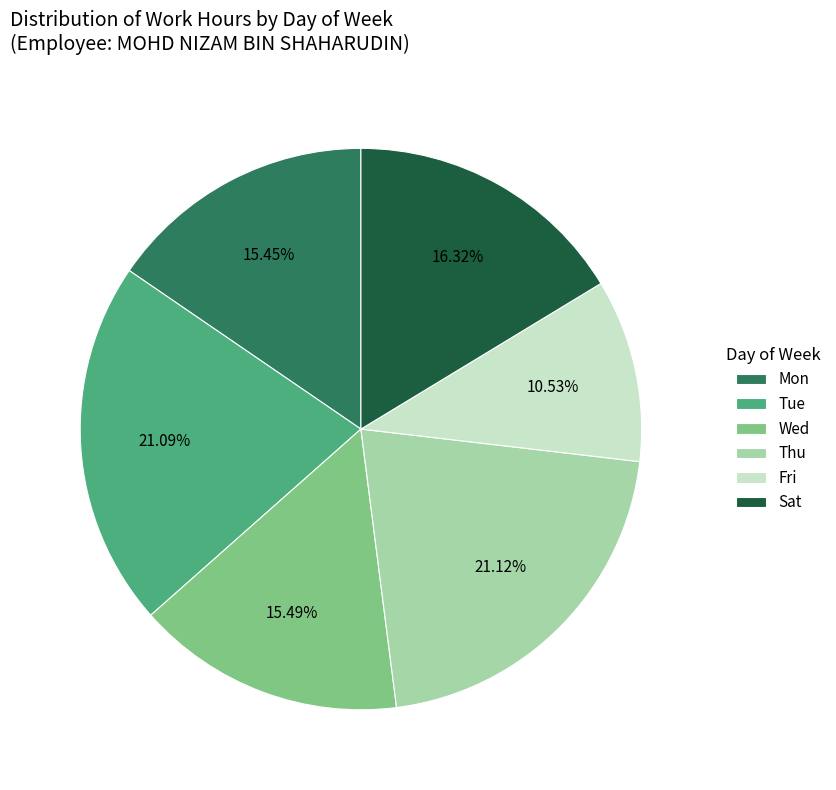

Combined, do Thu and Sat account for over 50%?

No